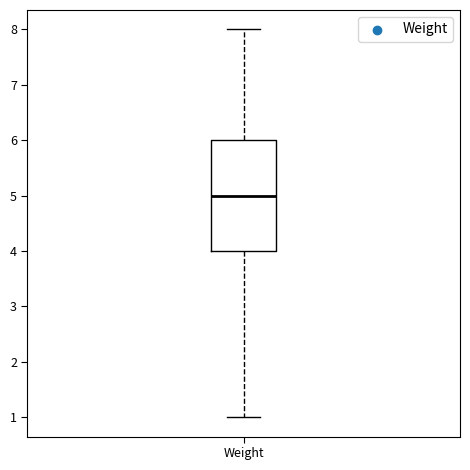

Where does the lower whisker of the box for Weight end on the y-axis? The values are not printed on the chart, so give them approximately, as read against the axis.

1